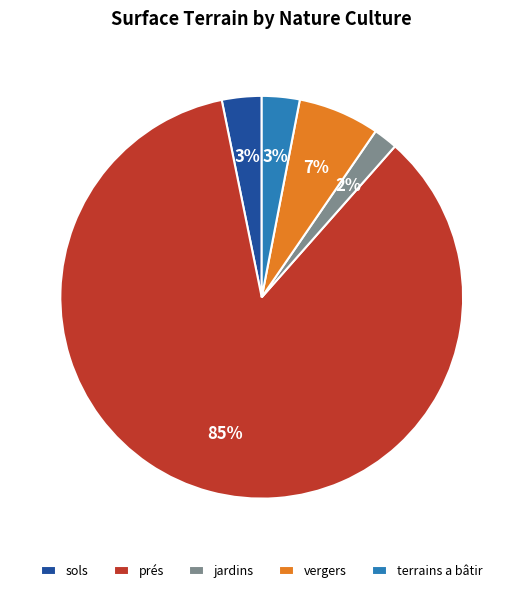

To the nearest percent, what portion does prés represent?

85%